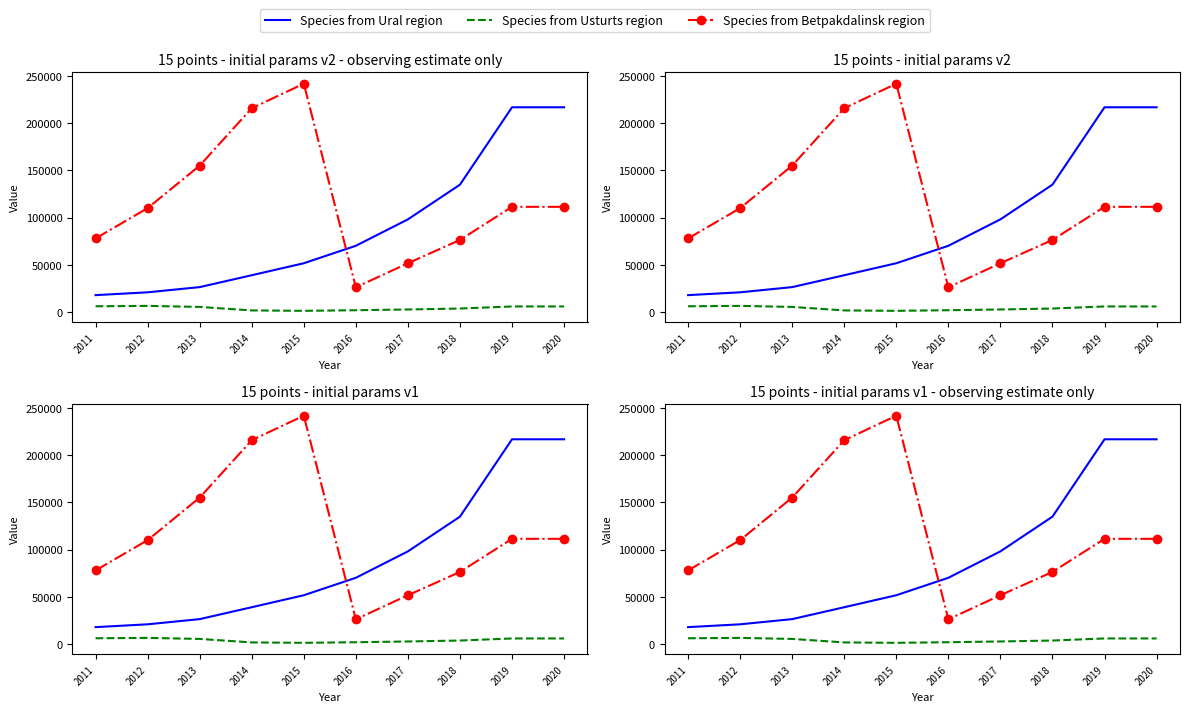

Rank the series by their average value, from lowest to highest.

Species from Usturts region, Species from Ural region, Species from Betpakdalinsk region